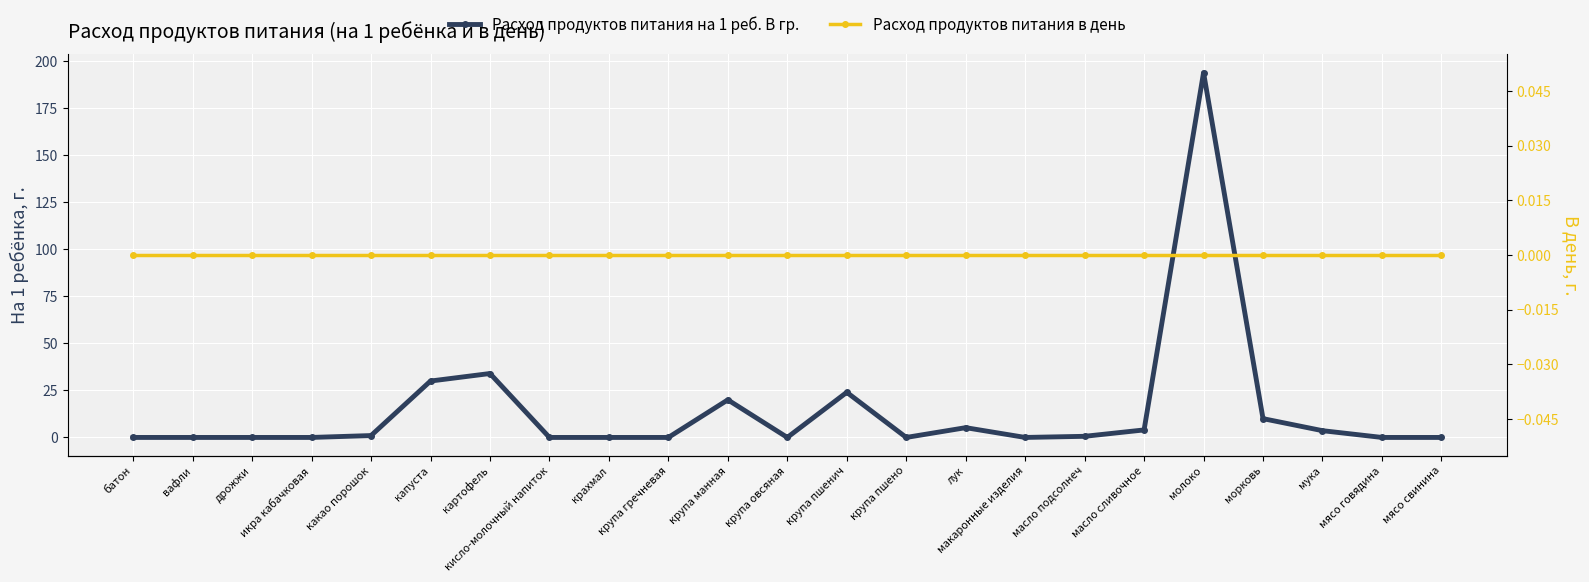

In Расход продуктов питания на 1 реб. В гр., how many points are higher than both neighbors (excluding endpoints)?

5